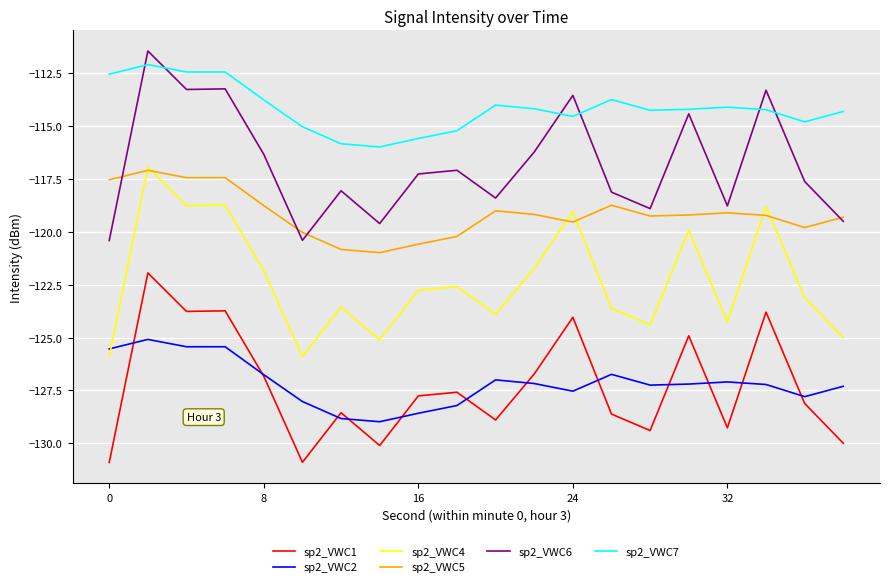

What is the minimum value for sp2_VWC2?

-129.0